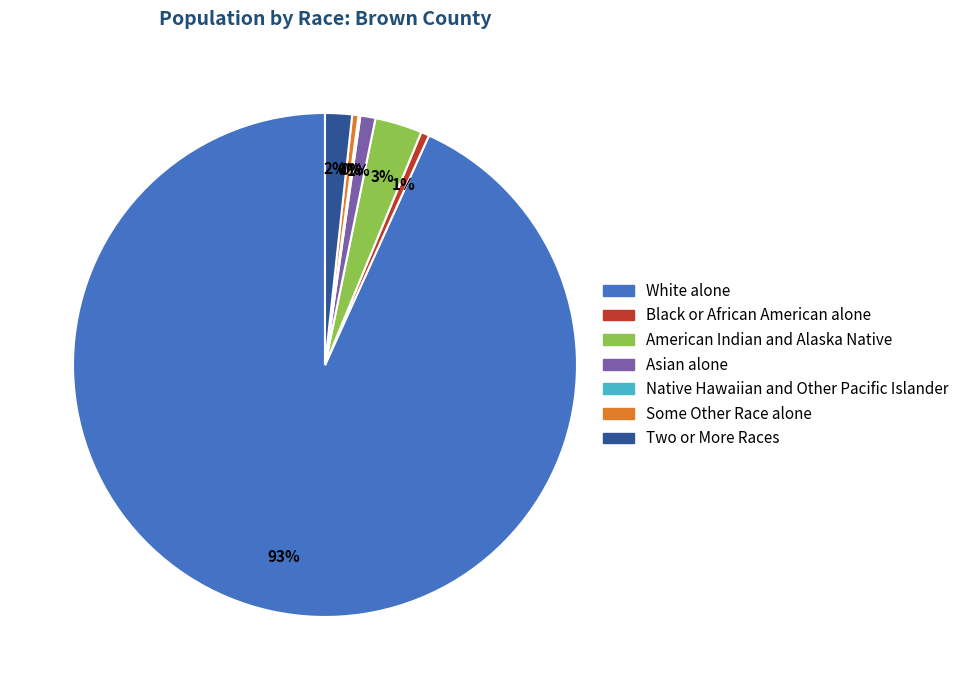

Which category has the biggest portion of the pie?

White alone